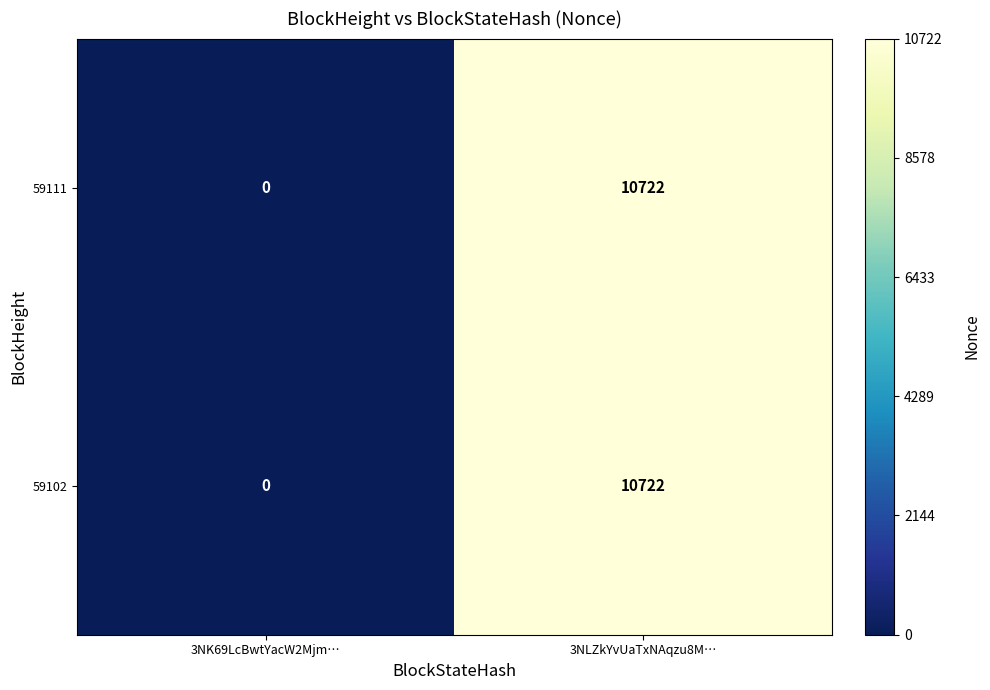

The value of 59102 at 3NLZkYvUaTxNAqzu8M… is 17415. True or false?

False